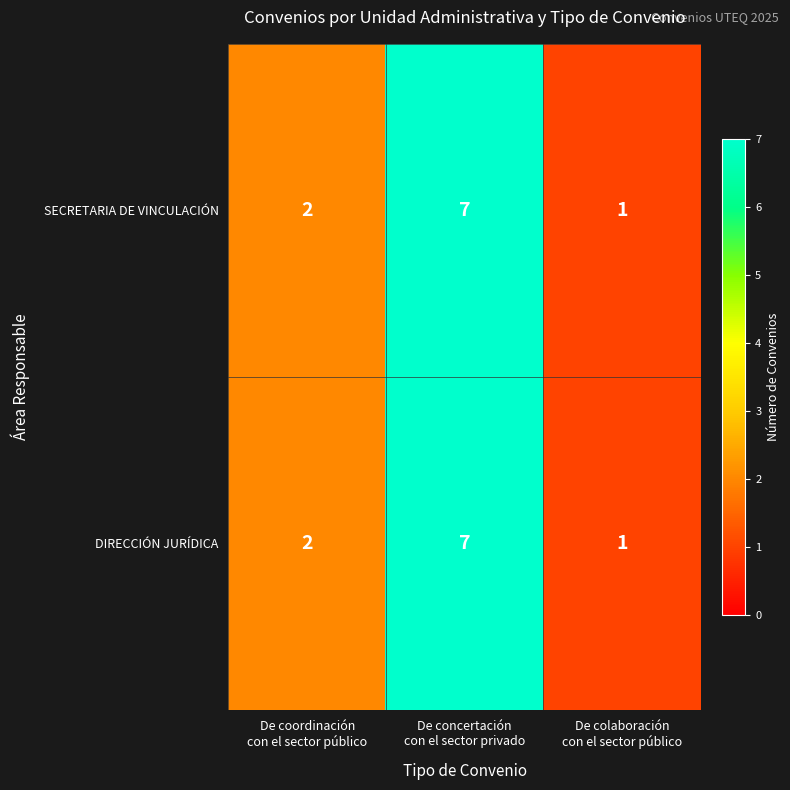

What is the difference between the maximum and minimum values in the SECRETARIA DE VINCULACIÓN series?

6